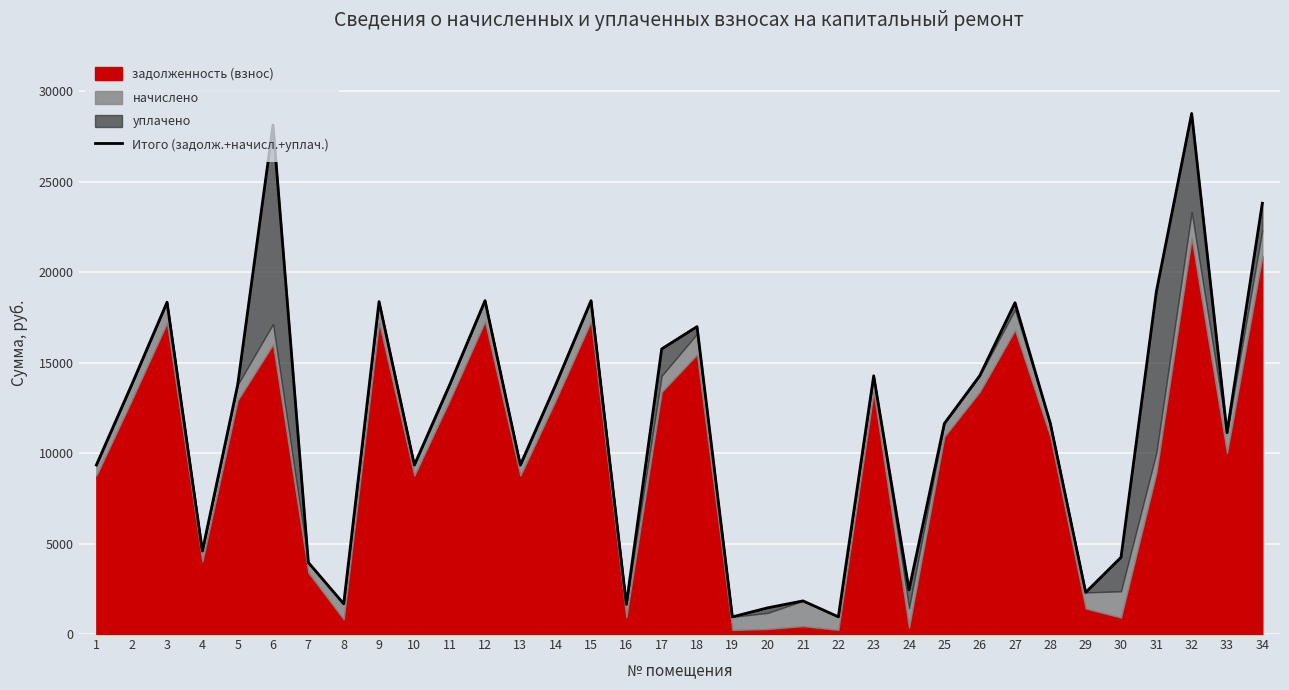

Read the value at 11.

13780.8